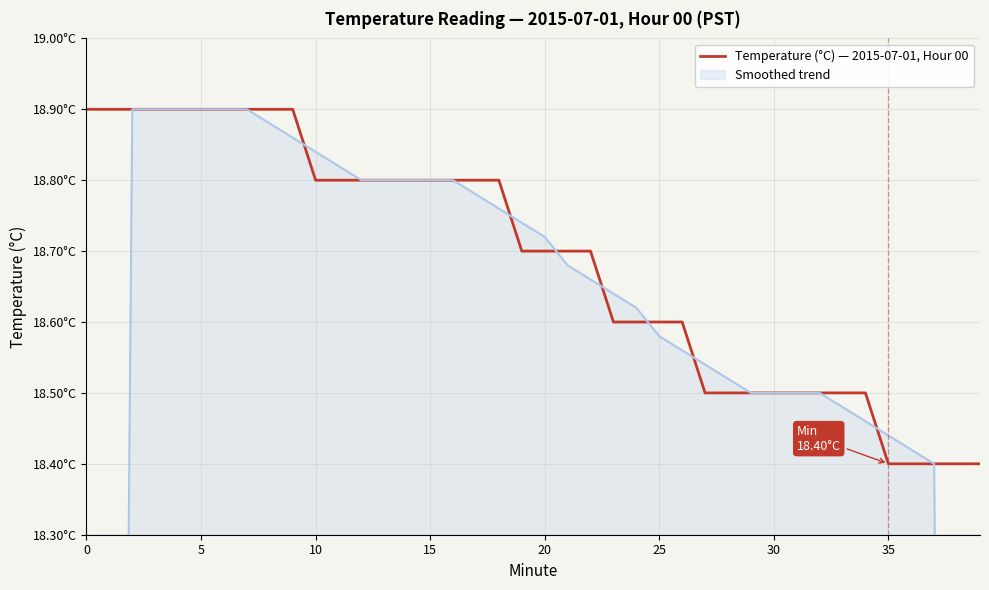

Reading right to left, list all the values displayed in this chart.

18.4	18.4	18.4	18.4	18.4	18.5	18.5	18.5	18.5	18.5	18.5	18.5	18.5	18.6	18.6	18.6	18.6	18.7	18.7	18.7	18.7	18.8	18.8	18.8	18.8	18.8	18.8	18.8	18.8	18.8	18.9	18.9	18.9	18.9	18.9	18.9	18.9	18.9	18.9	18.9